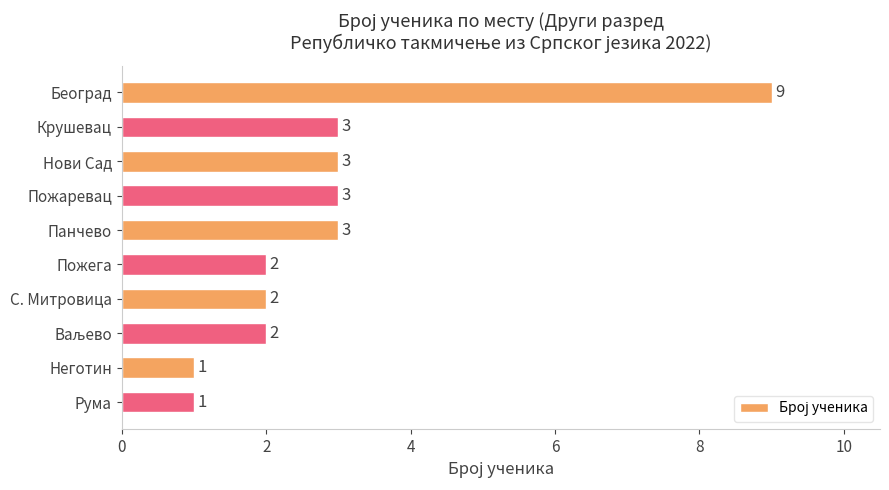

The chart shows a value of 2 at Пожега. True or false?

True